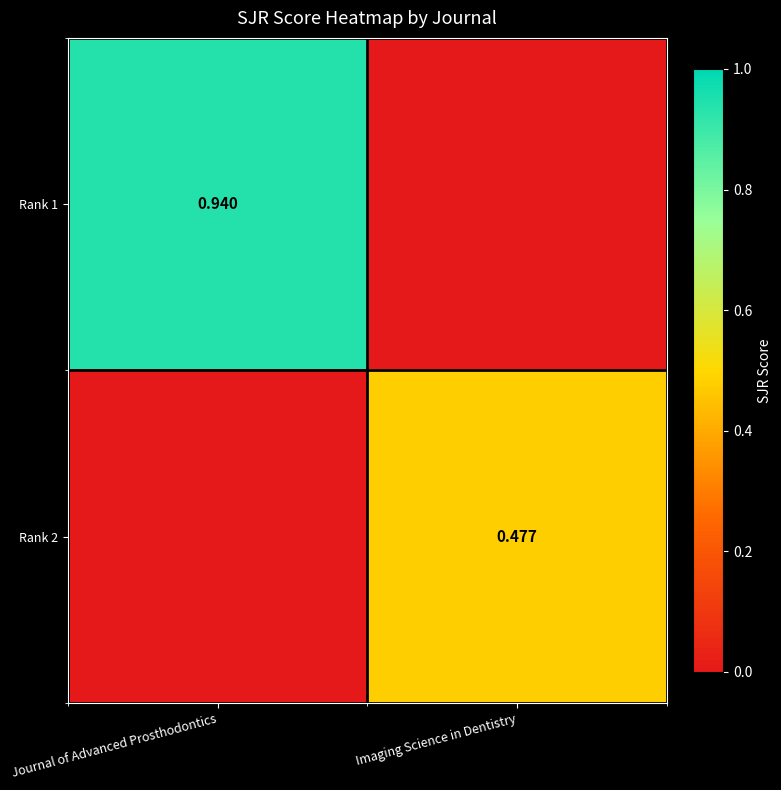

Between Imaging Science in Dentistry and Journal of Advanced Prosthodontics, which is larger?

Journal of Advanced Prosthodontics